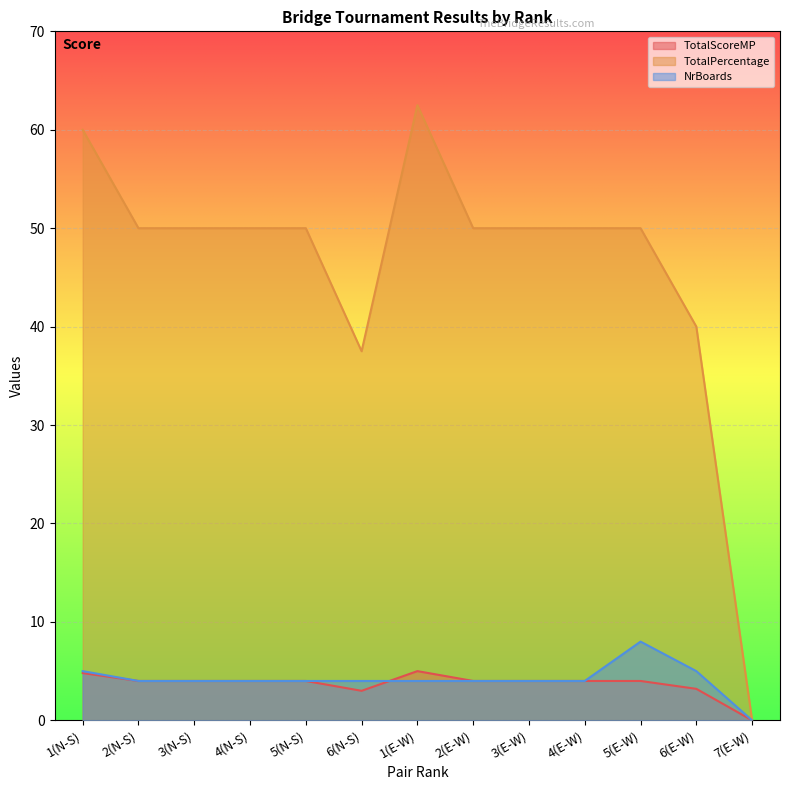

Where does the TotalScoreMP series first go above 50?

1(N-S)